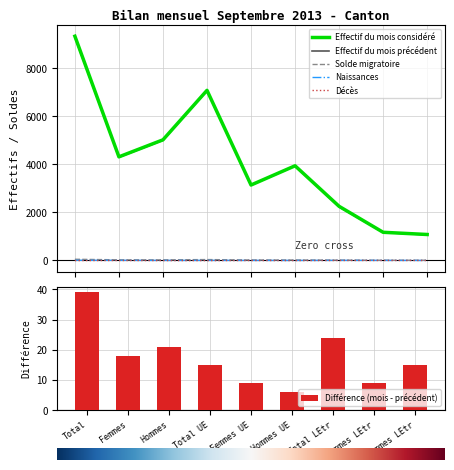

List the series in order of their peak value, lowest first.

Décès, Naissances, Solde migratoire, Effectif du mois précédent, Effectif du mois considéré